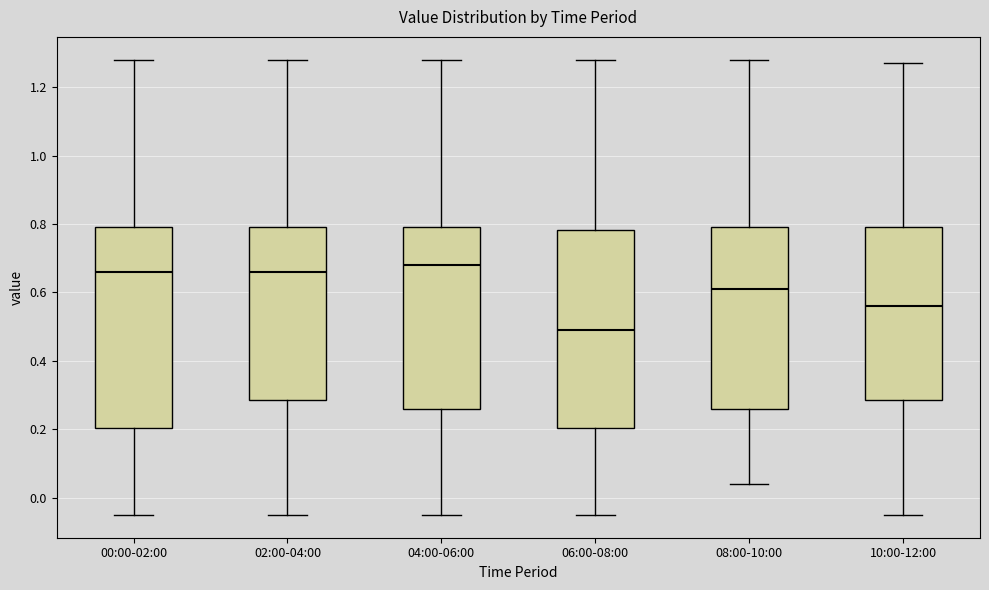

Which box has the highest median line?

04:00-06:00